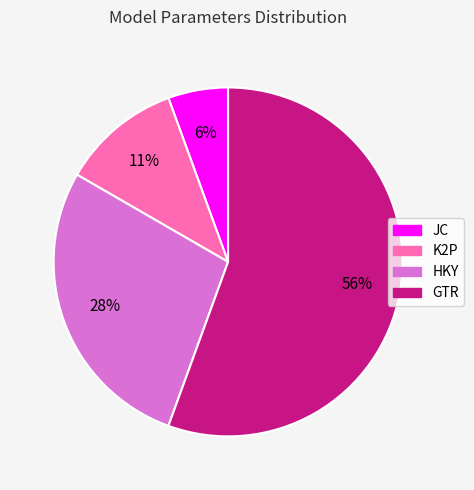

To the nearest percent, what percentage of the pie is HKY?

28%